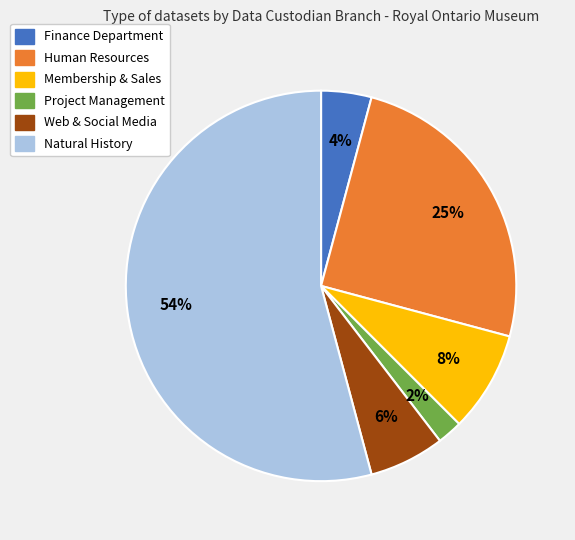

What is the largest slice in the pie chart?

Natural History